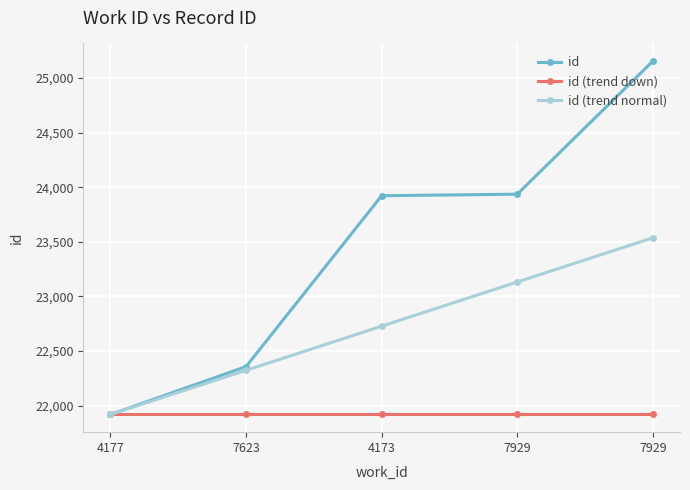

What is the sum of the id values at 7623 and 4177?

44275.0